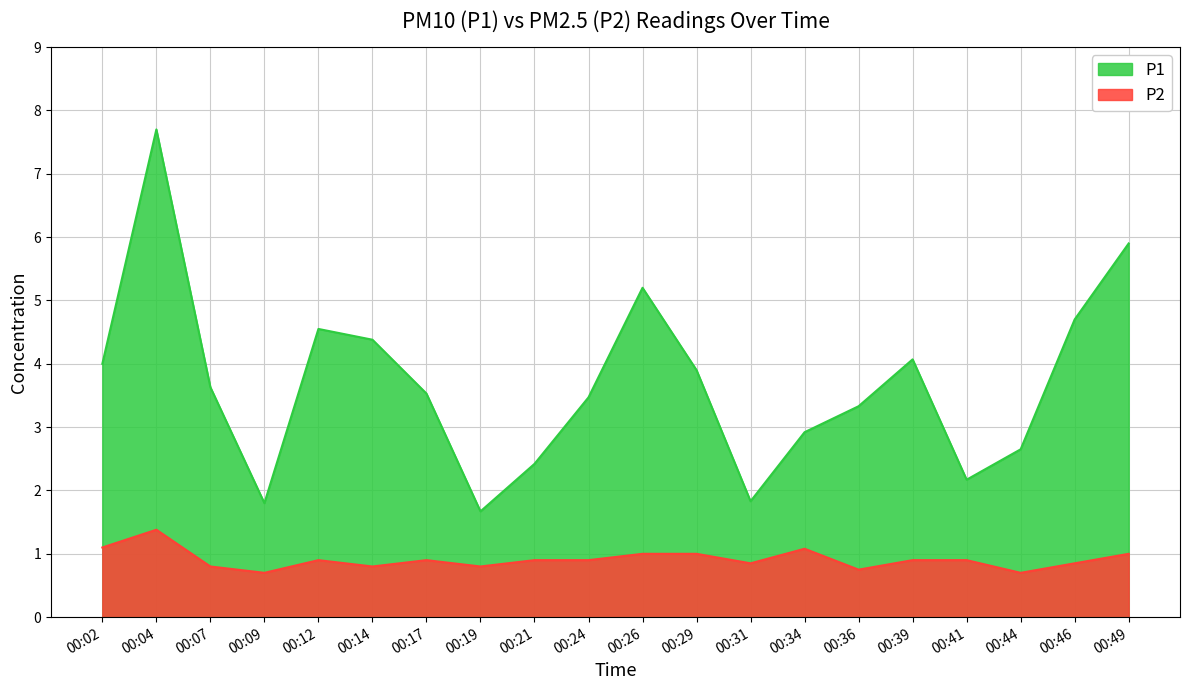

Reading left to right, what are all the values shown in this chart?

P1: 4.0	7.7	3.6	1.8	4.5	4.4	3.5	1.7	2.4	3.5	5.2	3.9	1.8	2.9	3.3	4.1	2.2	2.6	4.7	5.9
P2: 1.1	1.4	0.8	0.7	0.9	0.8	0.9	0.8	0.9	0.9	1.0	1.0	0.8	1.1	0.8	0.9	0.9	0.7	0.8	1.0